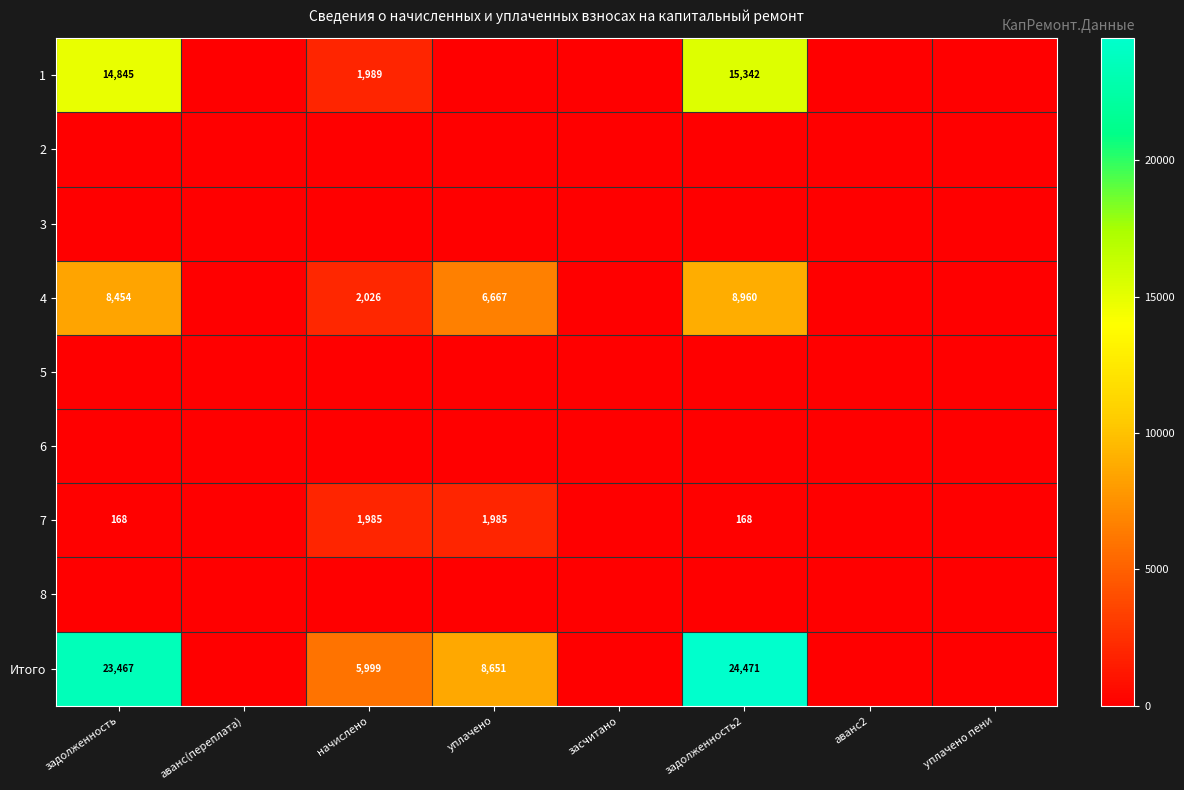

What is the maximum value shown in the chart?

24470.9